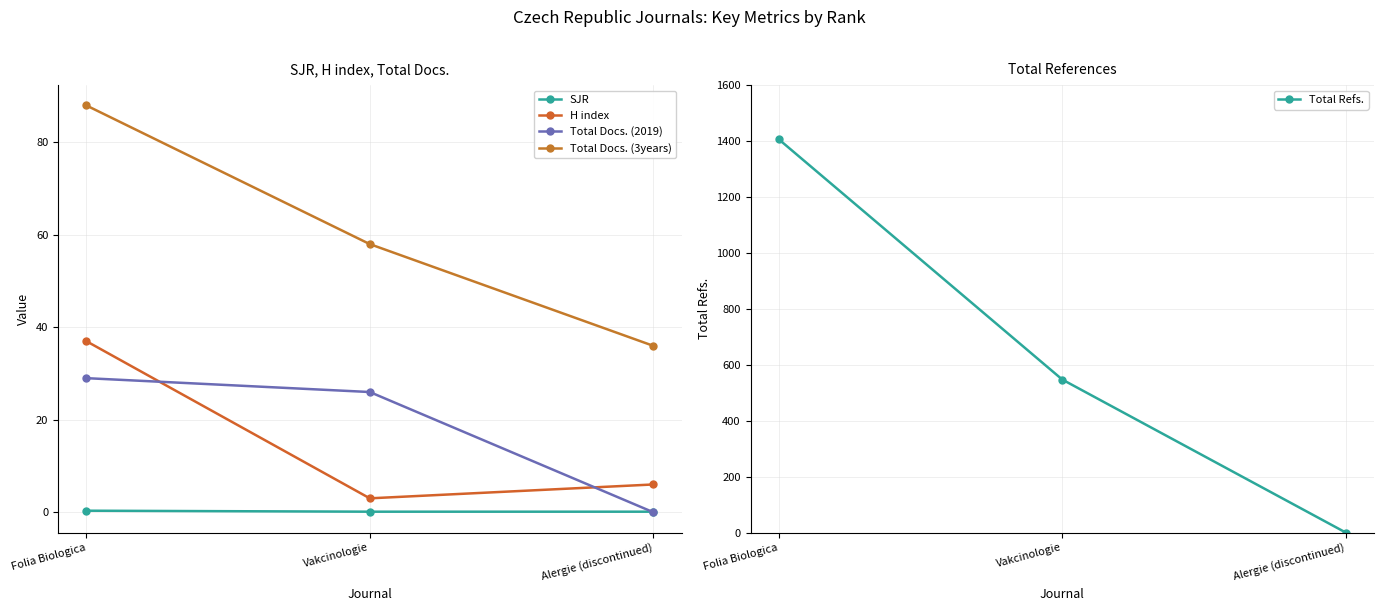

Which series has the widest spread of values?

Total Refs.